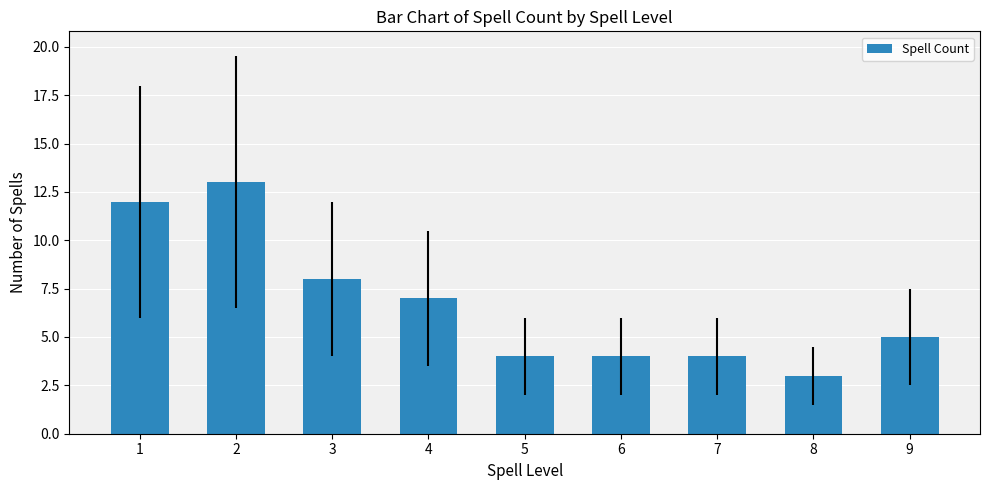

What is the greatest value displayed?

13